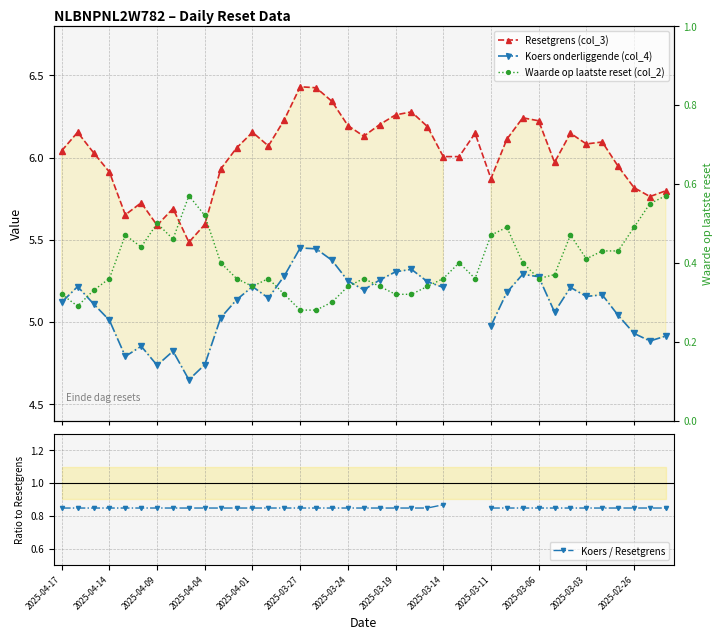

Rank the series by their maximum value, from lowest to highest.

Waarde op laatste reset (col_2), Koers / Resetgrens, Koers onderliggende (col_4), Resetgrens (col_3)